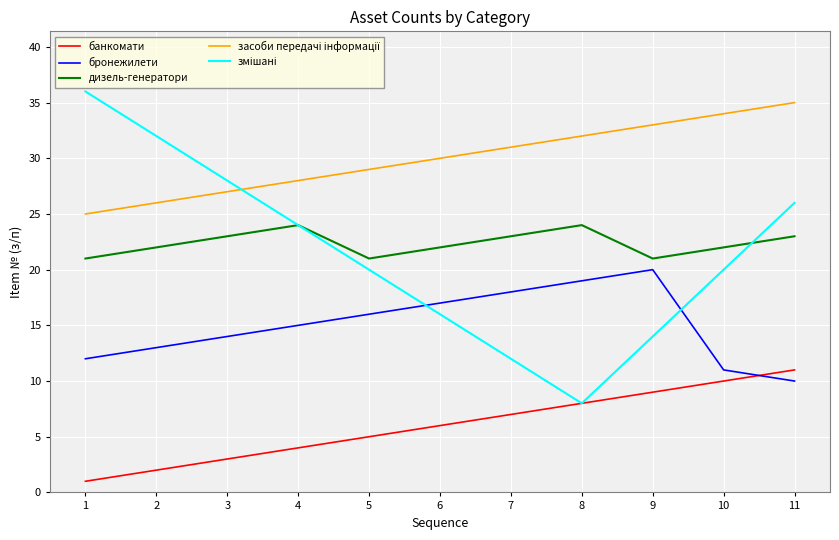

What is the lowest value of the бронежилети series?

10